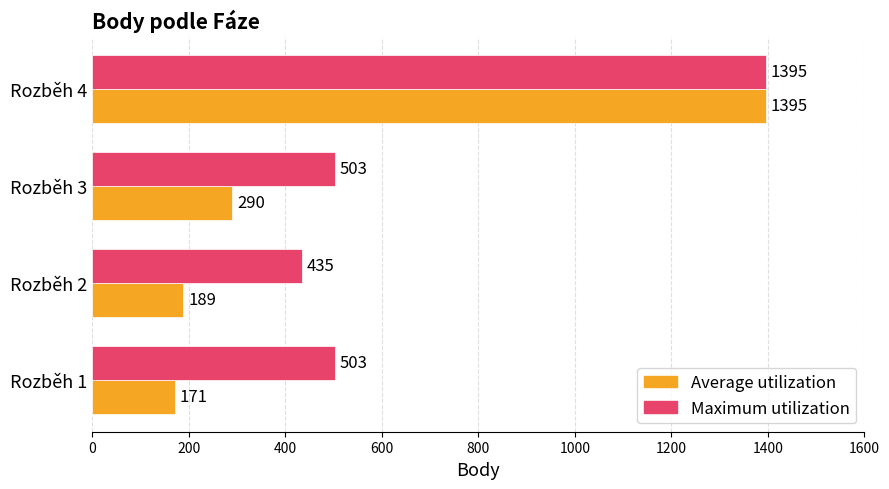

What is the difference between the maximum and minimum values in the Maximum utilization series?

960